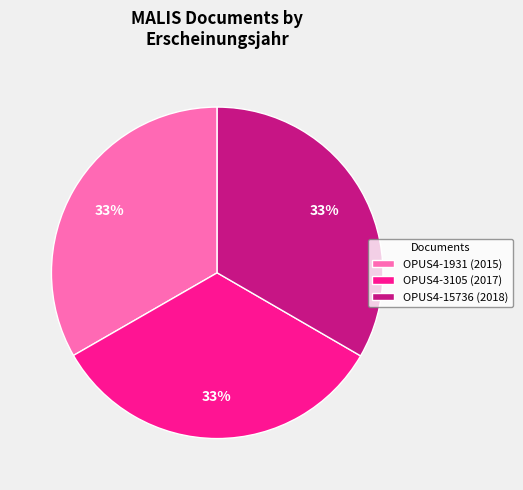

What percentage is the OPUS4-1931 slice, to the nearest percent?

33%